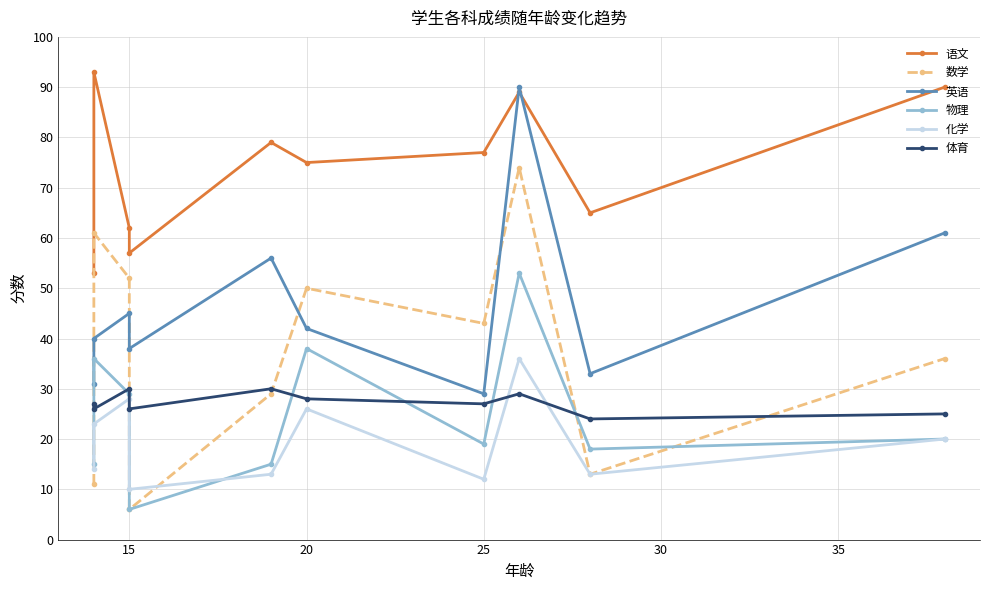

What is the sum of all 语文 values?

740